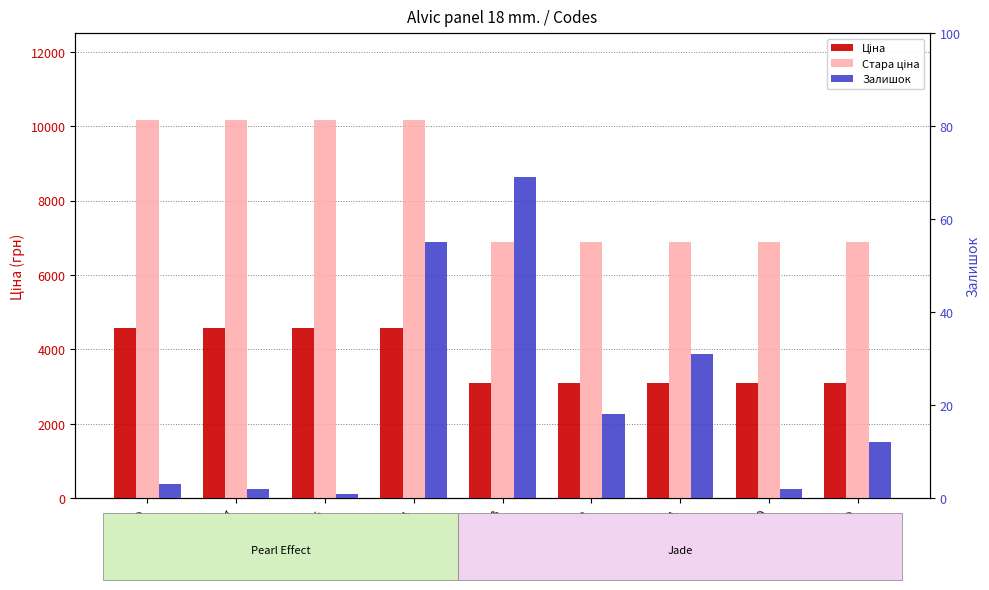

Rank the series by their maximum value, from lowest to highest.

Залишок, Ціна, Стара ціна